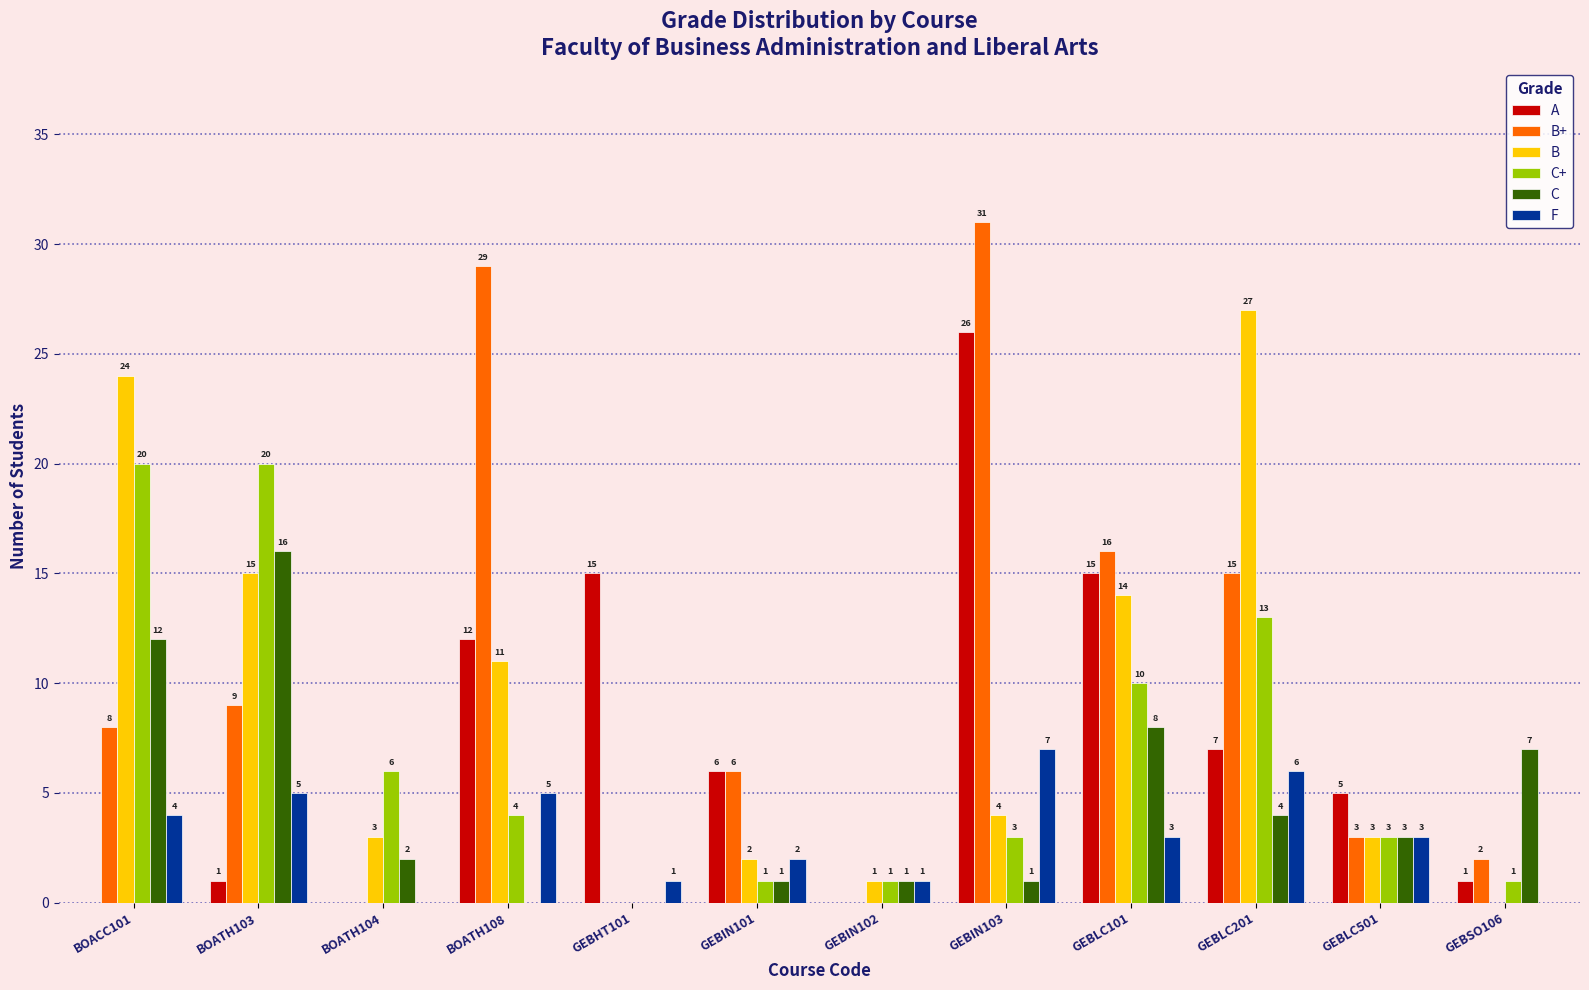

Which series has the largest range (max minus min)?

B+